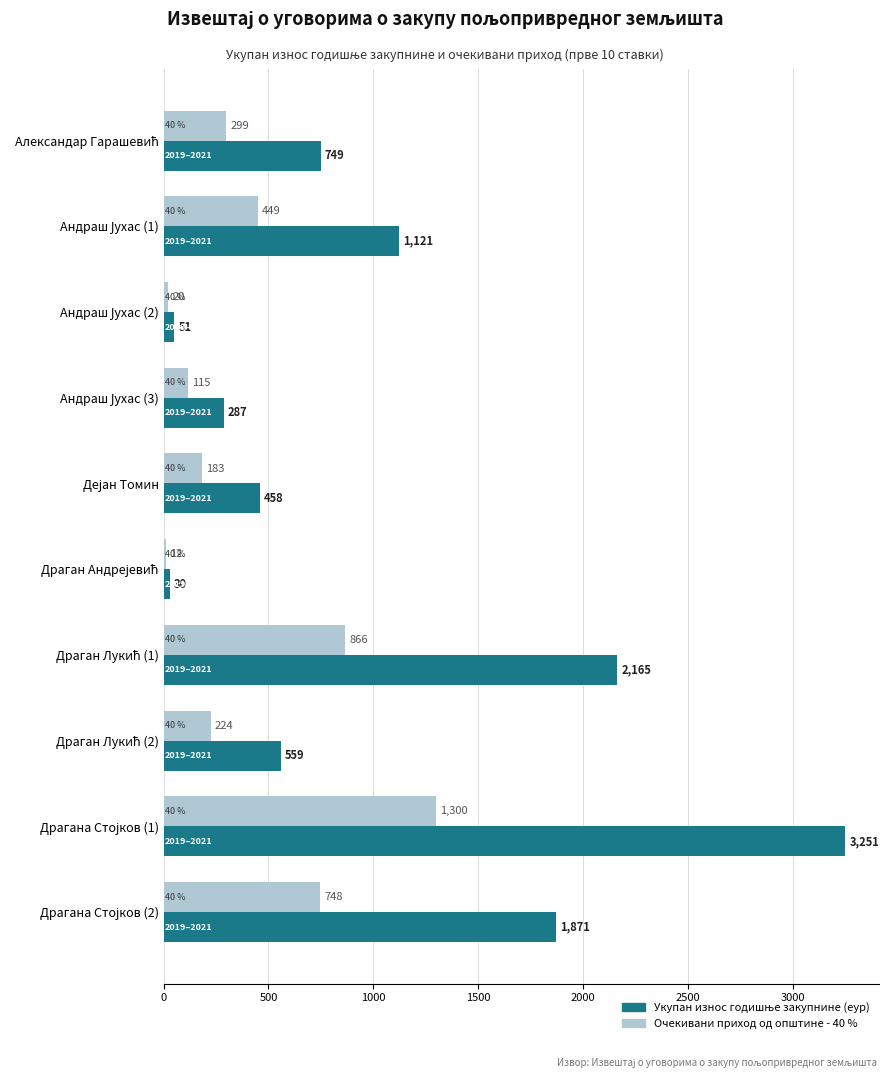

What is the greatest value displayed?

3251.2